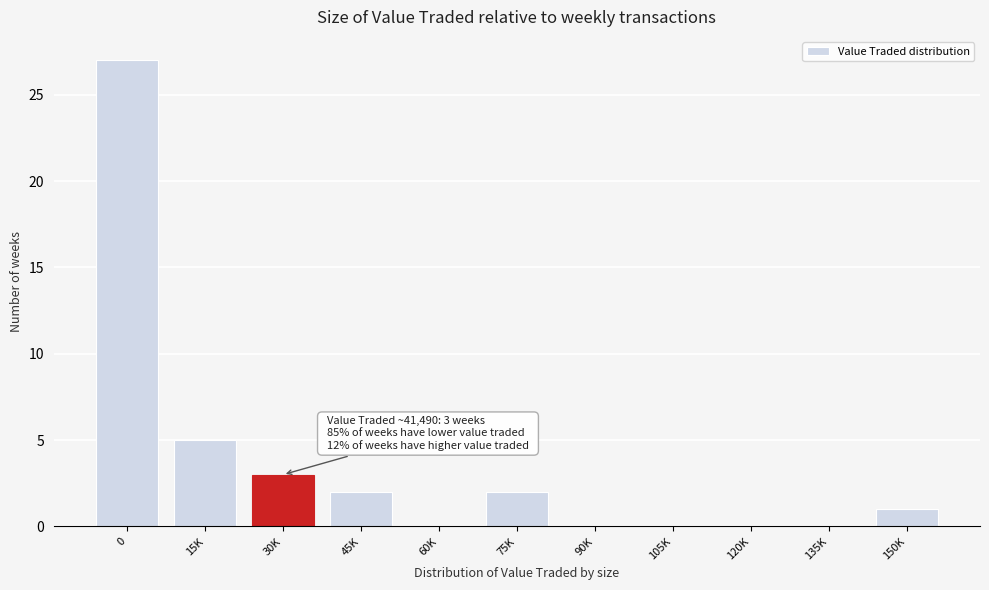

Reading right to left, extract all data points from this chart.

150K=1	135K=0	120K=0	105K=0	90K=0	75K=2	60K=0	45K=2	30K=3	15K=5	0=27